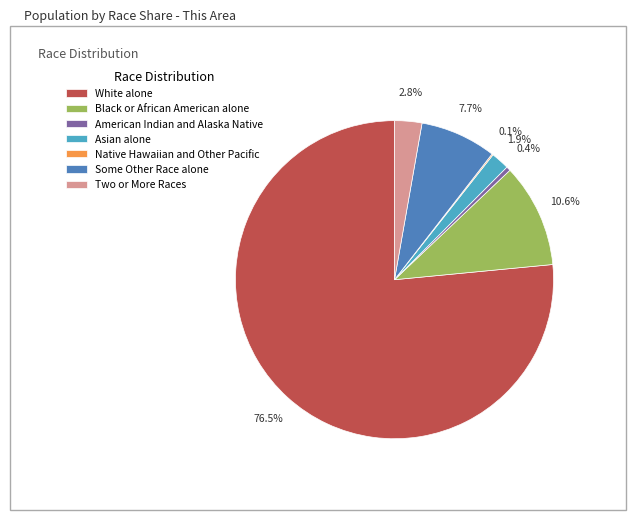

The Asian alone slice represents 2% of the pie. True or false?

True